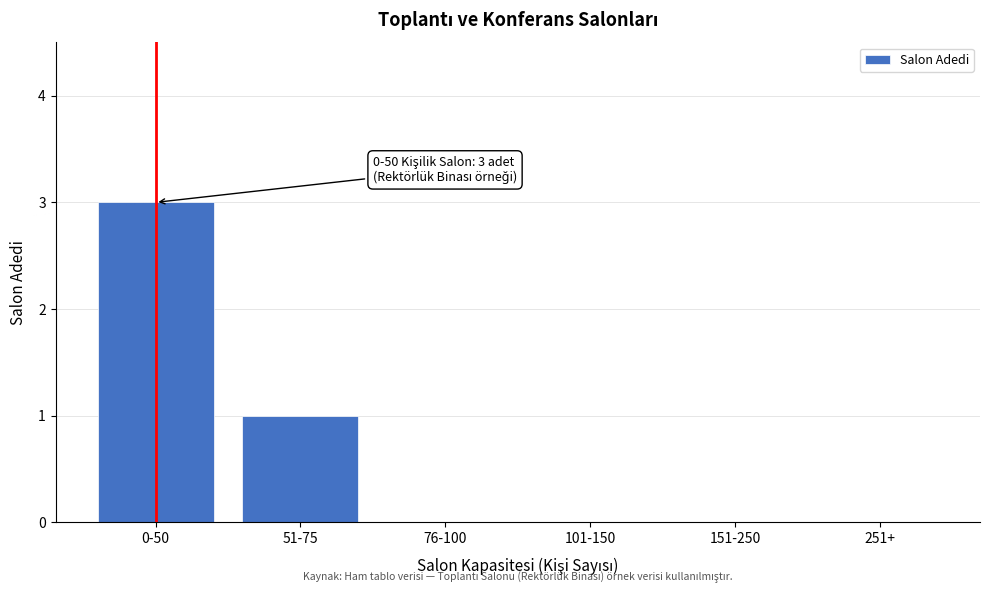

Reading left to right, transcribe all the data shown in this chart.

0-50=3	51-75=1	76-100=0	101-150=0	151-250=0	251+=0